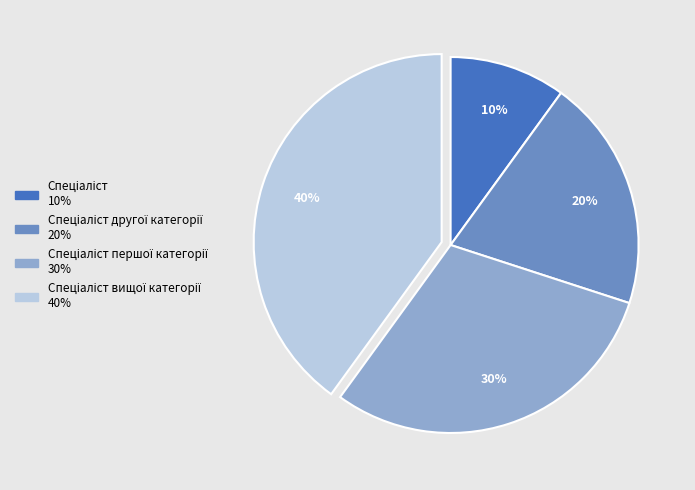

Does any single category account for the majority?

No